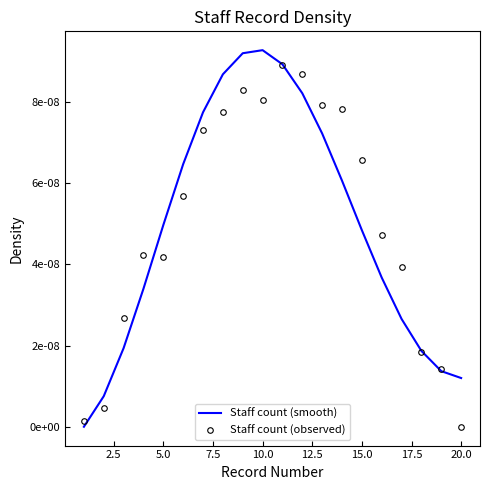

Rank the series by their average value, from highest to lowest.

Staff count (observed), Staff count (smooth)